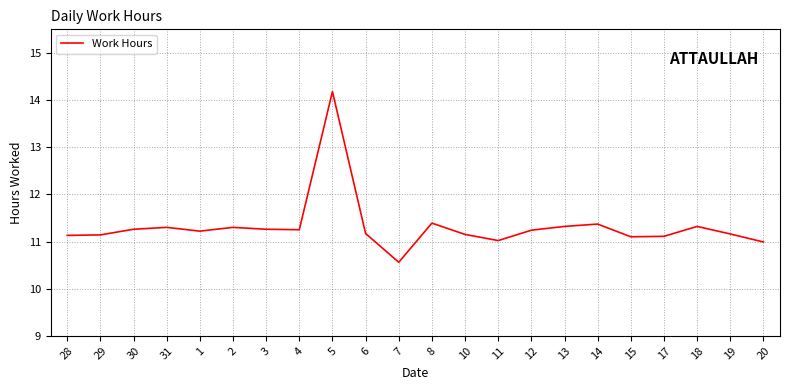

The chart shows a value of 11.4 at 14. True or false?

True